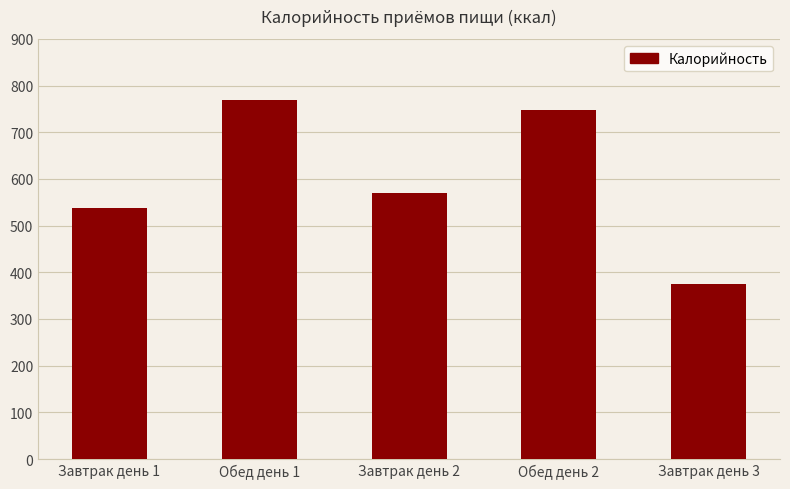

What is the difference between the second highest and minimum values?

371.4